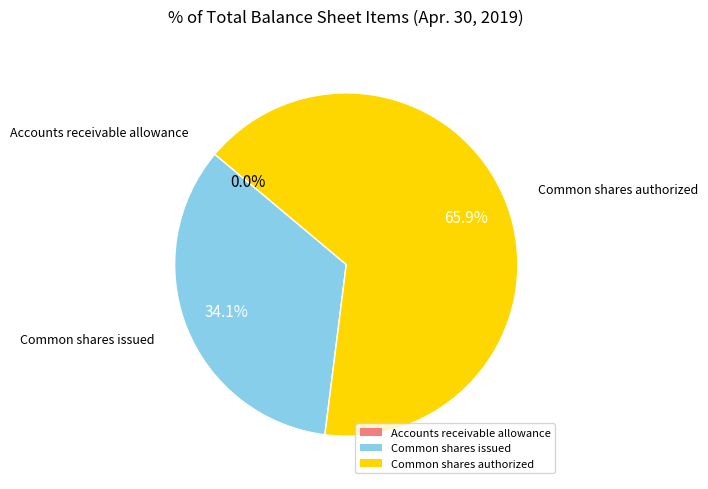

Which has a higher value, Common shares authorized or Common shares issued?

Common shares authorized